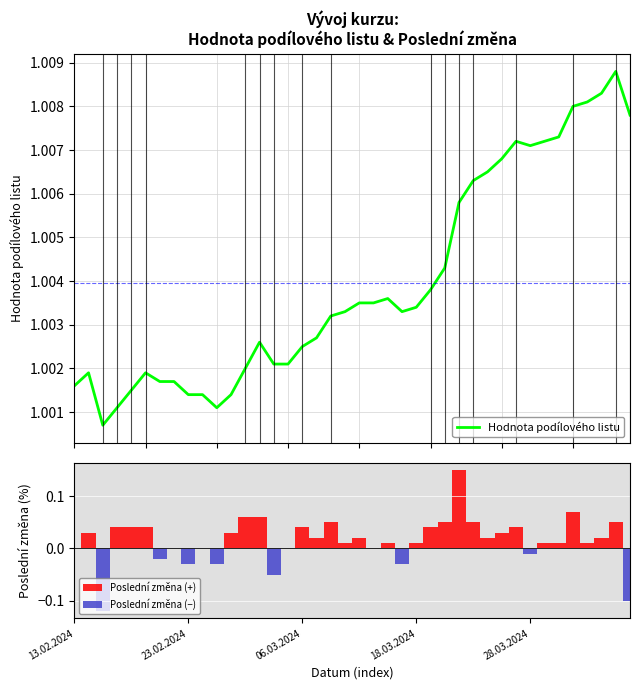

What position from the left is 14.02.2024?

2